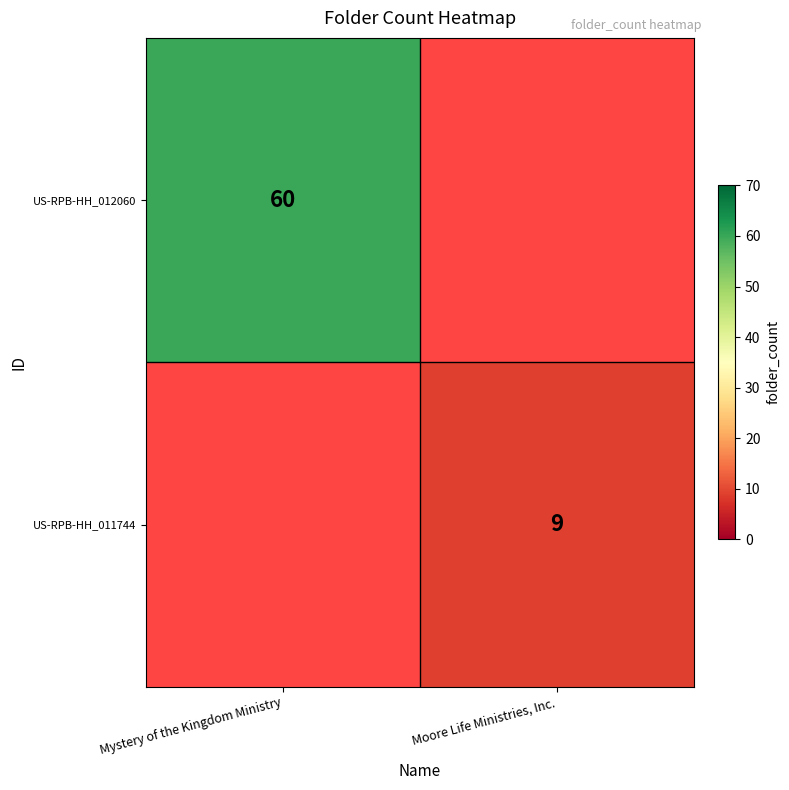

The US-RPB-HH_012060 series shows 60 at Mystery of the Kingdom Ministry. True or false?

True